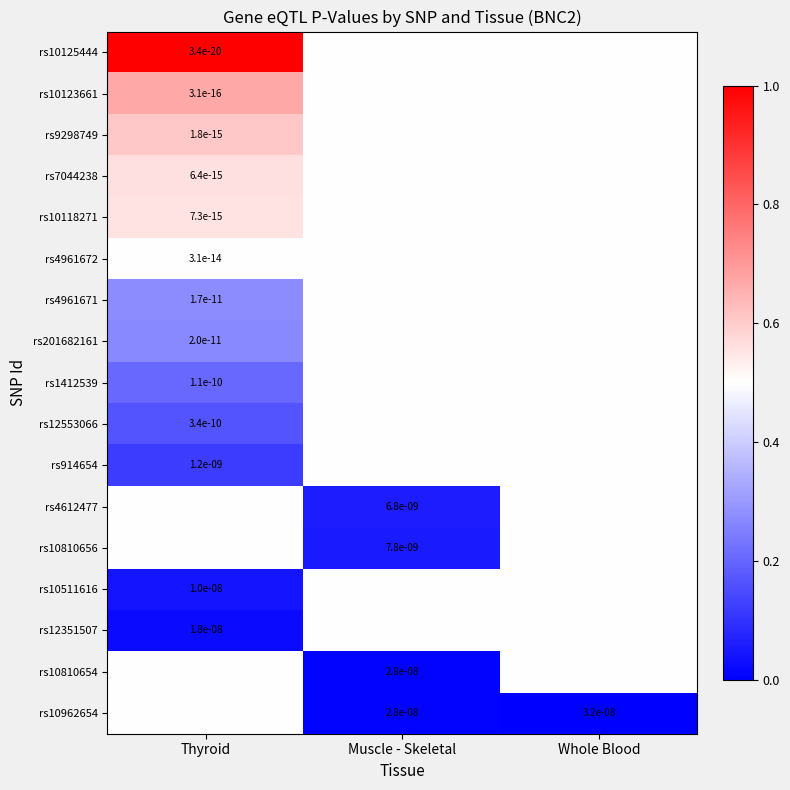

The rs7044238 series shows 0.0 at Thyroid. True or false?

True